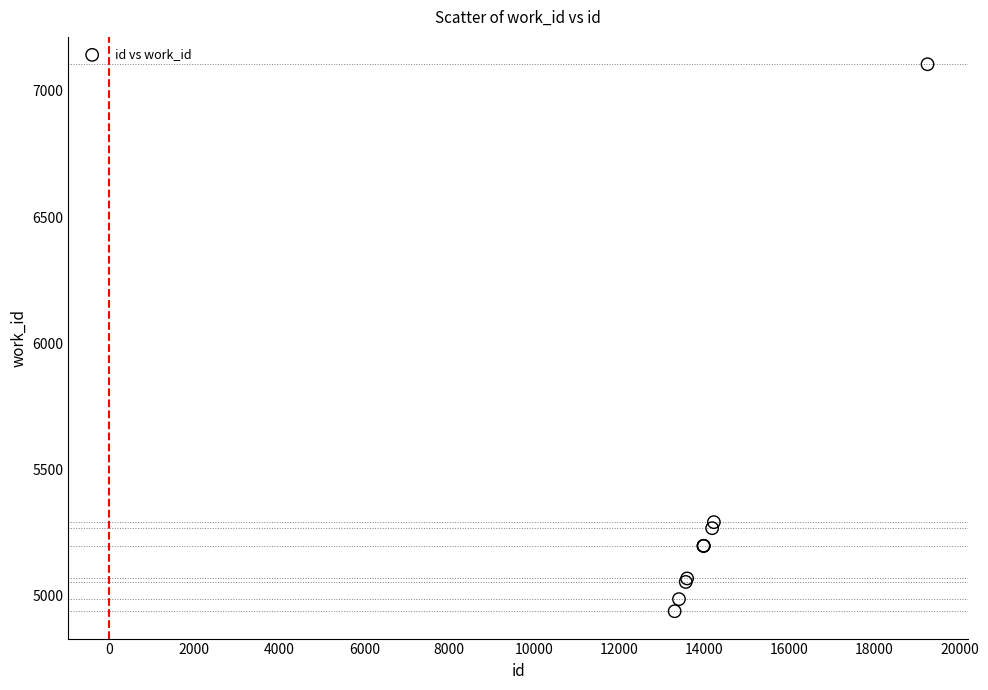

What Y value in the scatter plot is closest to 6022?

5292